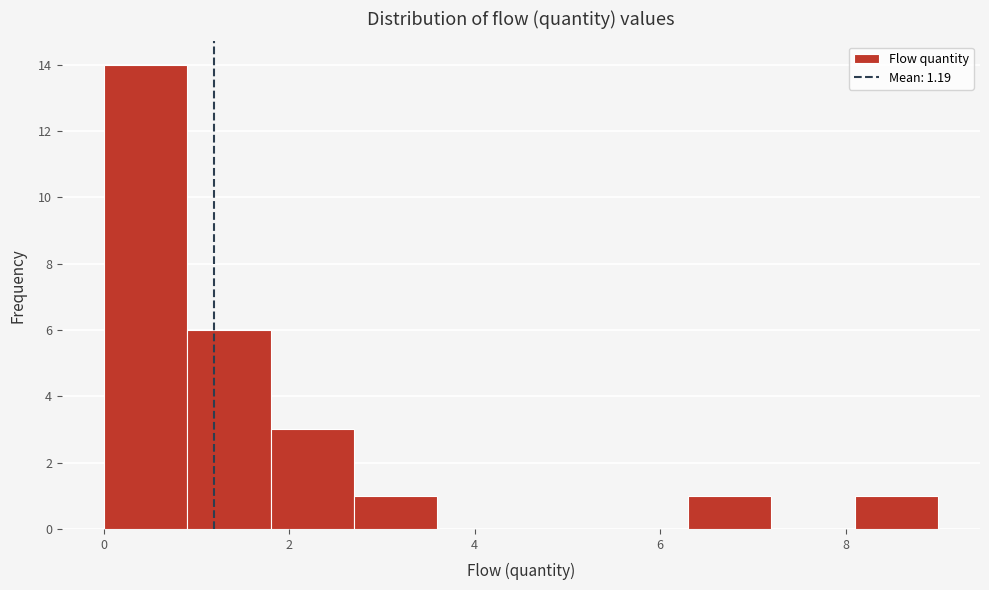

Reading left to right, list every bar in this chart as the range it spans on the x-axis followed by its height. Neither the bar edges nor the heights are printed on the chart, so give them approximately, as read against the axes.

0.0 to 0.9: 14
0.9 to 1.8: 6
1.8 to 2.7: 3
2.7 to 3.6: 1
3.6 to 4.5: 0
4.5 to 5.4: 0
5.4 to 6.3: 0
6.3 to 7.2: 1
7.2 to 8.1: 0
8.1 to 9.0: 1